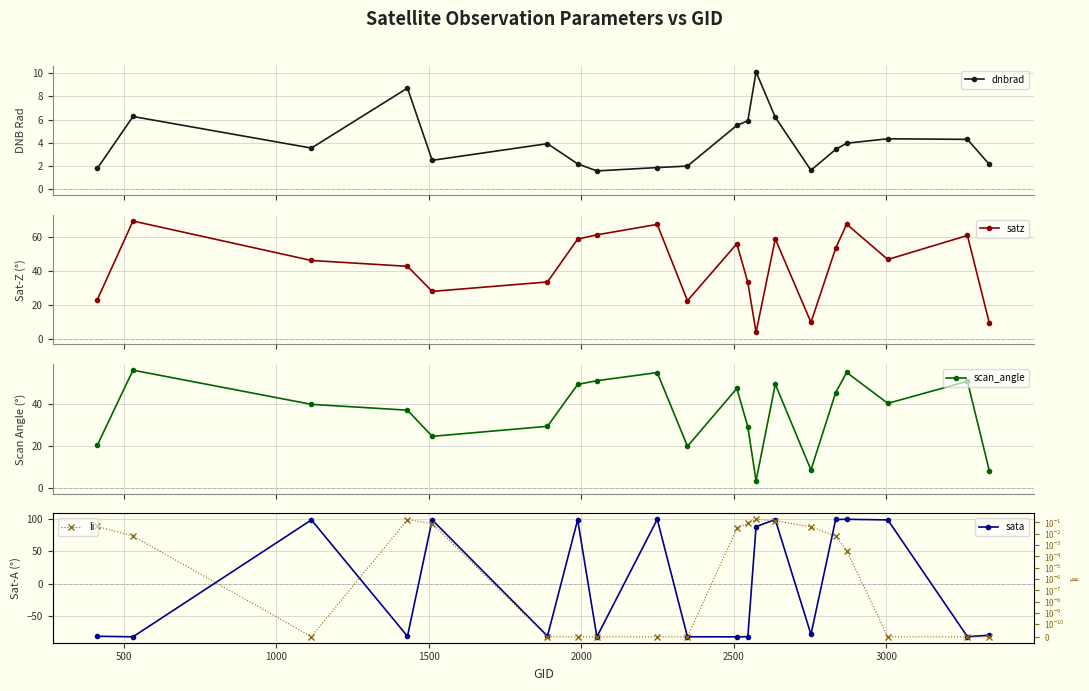

What is the minimum value for dnbrad?

1.6